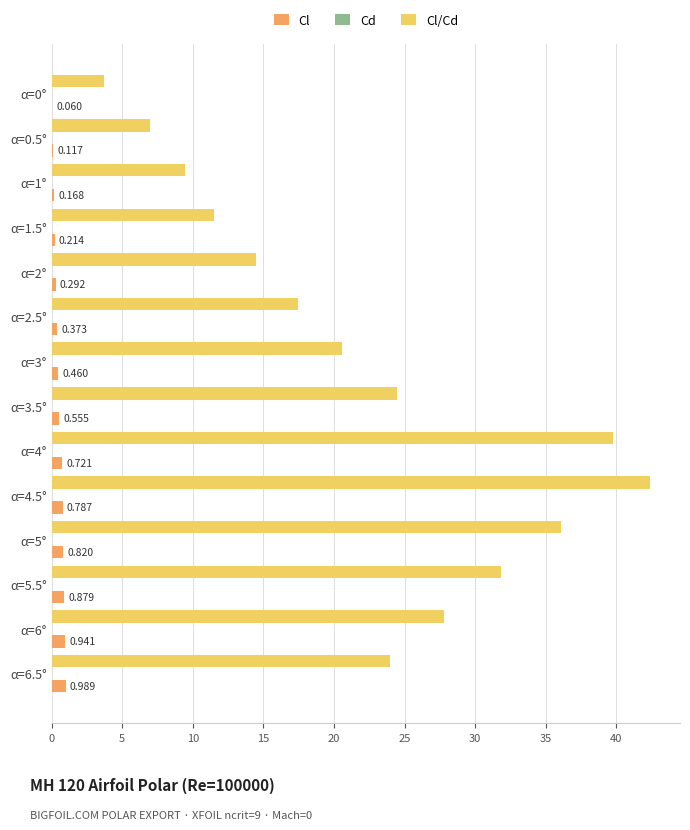

Count the number of categories in the chart.

14